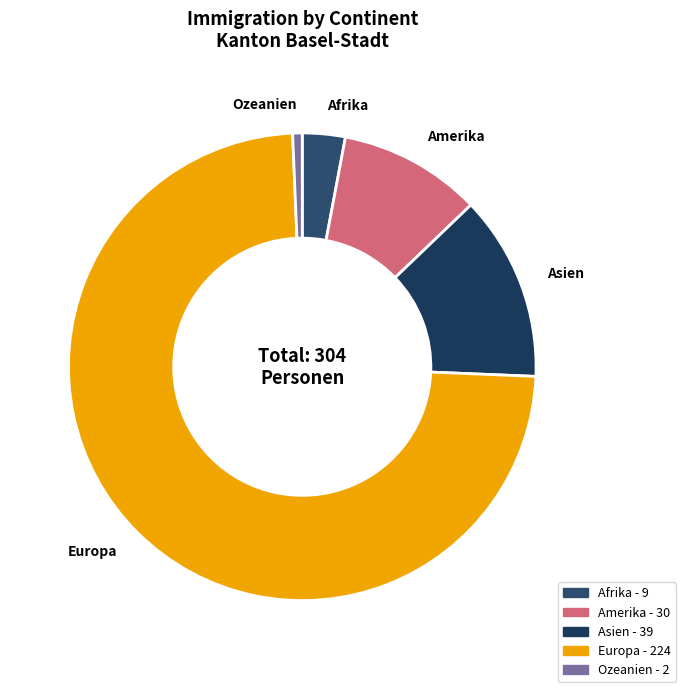

Do Europa and Amerika together represent more than half of the pie?

Yes